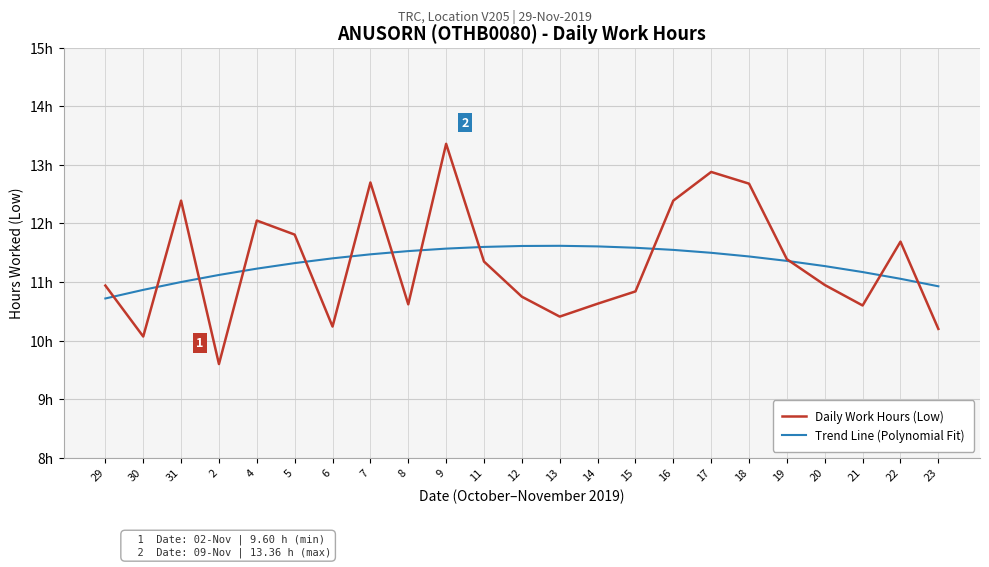

True or false: Trend Line (Polynomial Fit) has a value of 10.9 at 23.

True